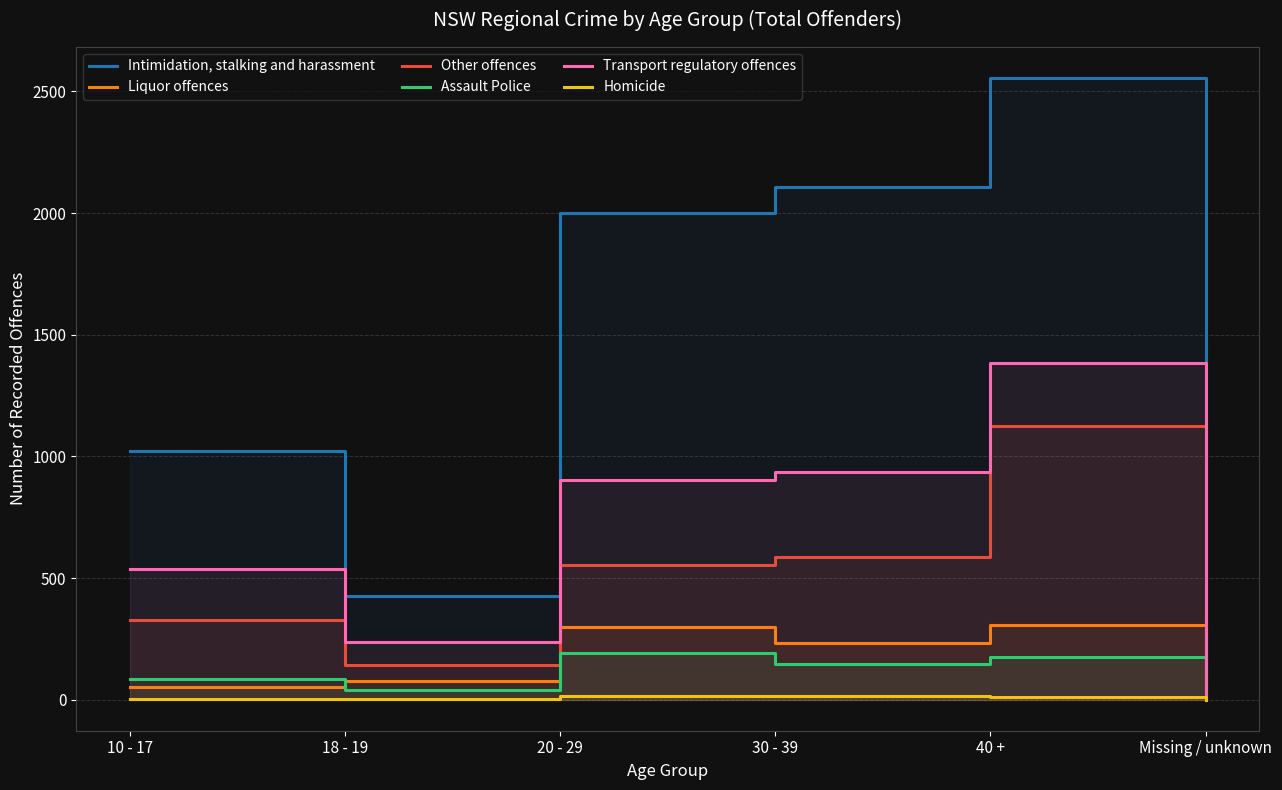

At which category does Intimidation, stalking and harassment reach its first local valley?

18 - 19